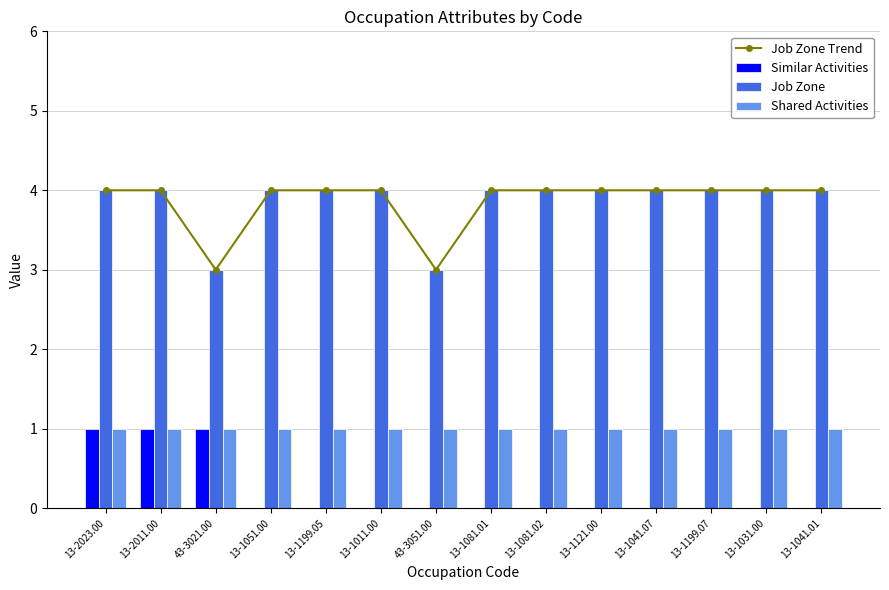

What is the label of the 14th bar from the left?

13-1041.01